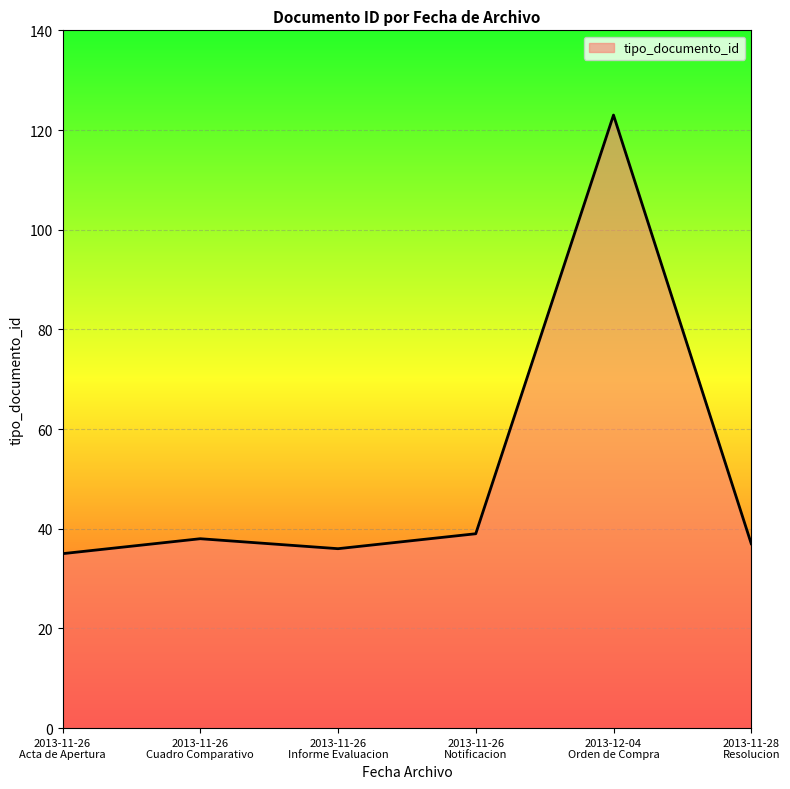

How many interior local valleys (lower than both neighbors) does the data have?

1